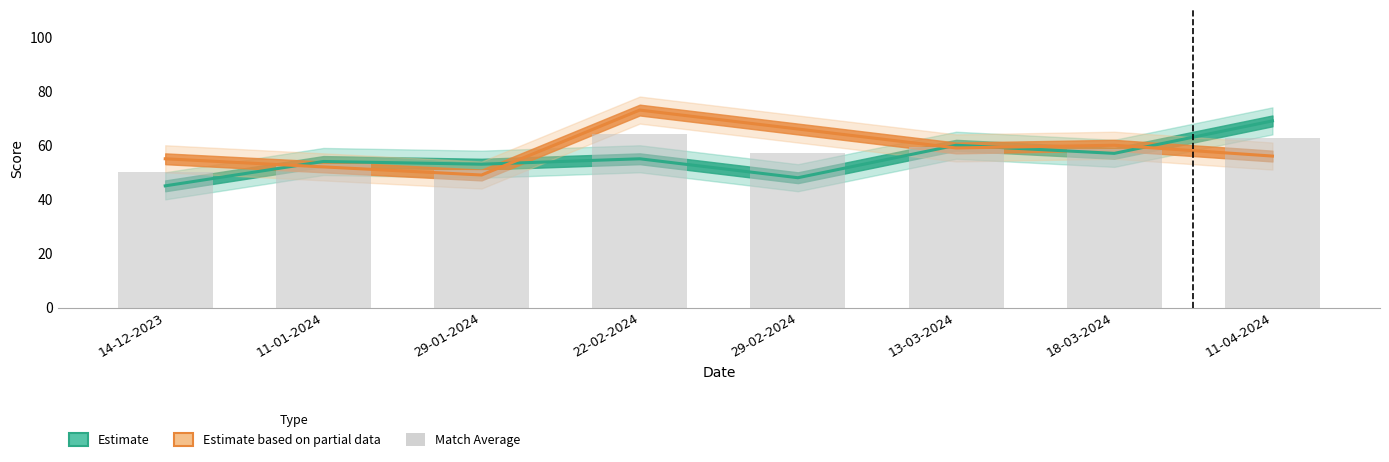

True or false: the data shows 59.5 at 13-03-2024.

True